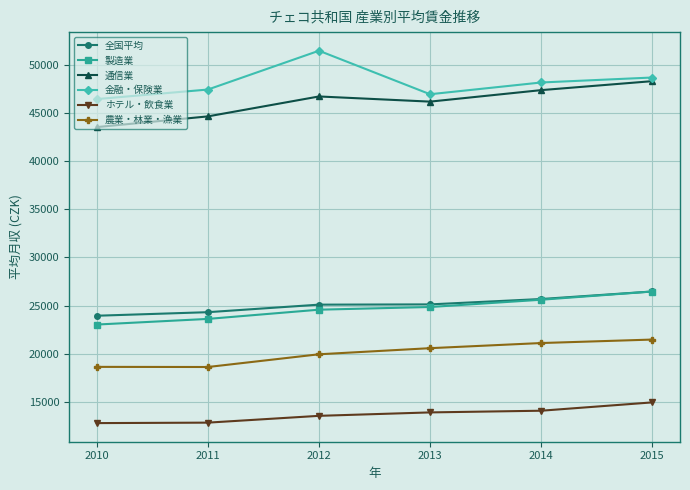

How many 通信業 values are between 44639 and 47364?

4